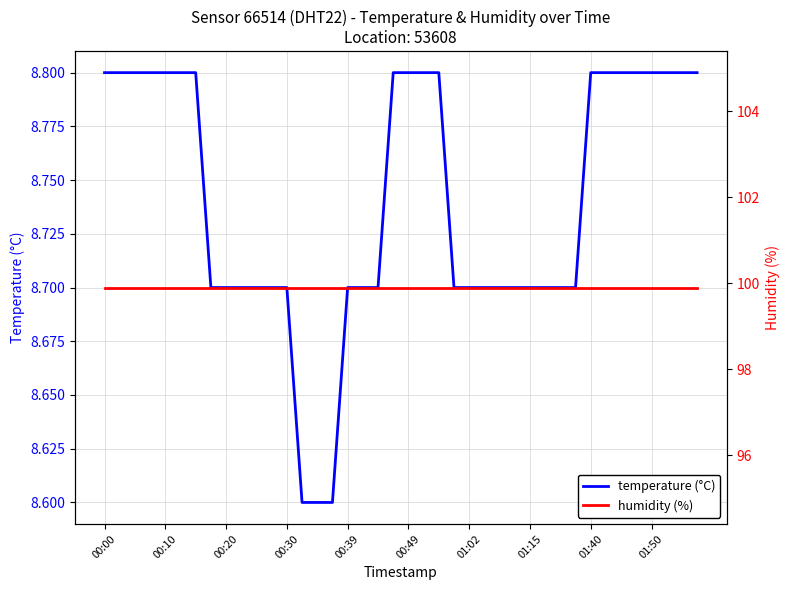

The temperature (°C) series shows 14.8 at 00:20. True or false?

False